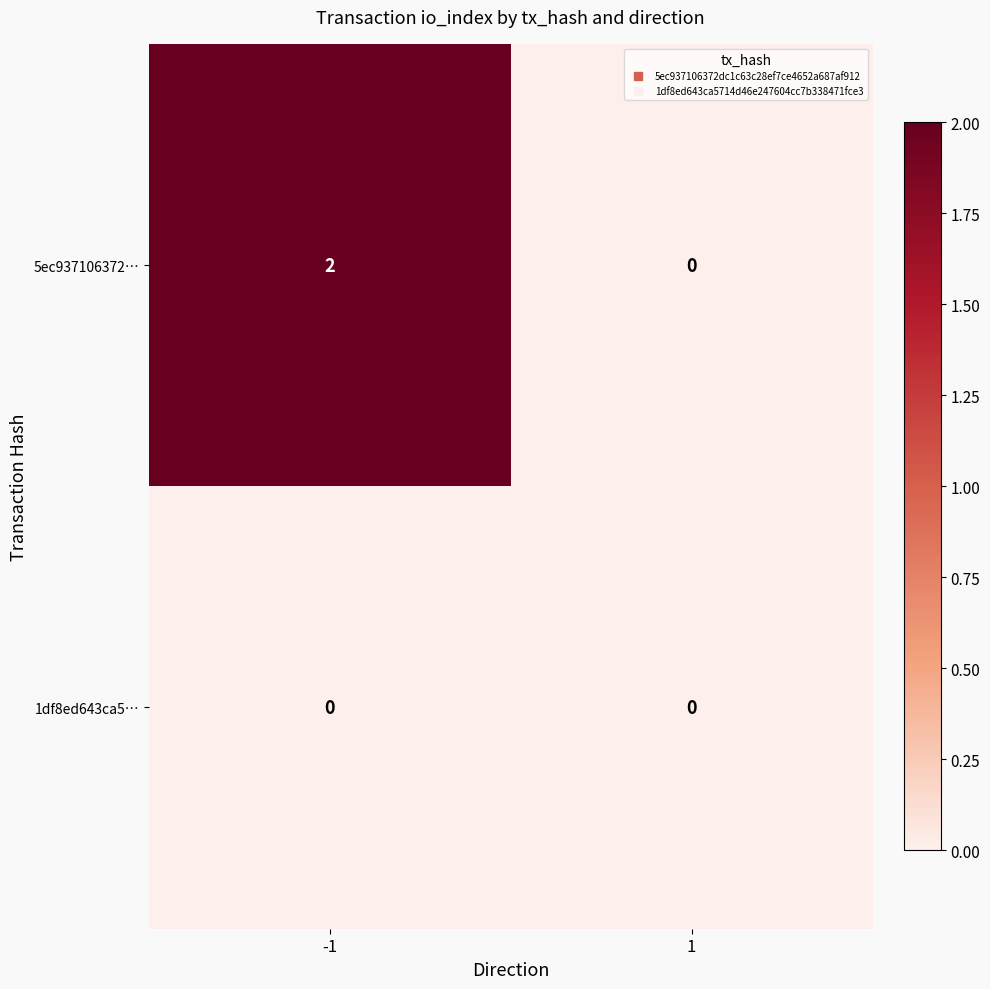

Reading left to right, extract all data points from this chart.

5ec937106372…: -1=2	1=0
1df8ed643ca5…: -1=0	1=0